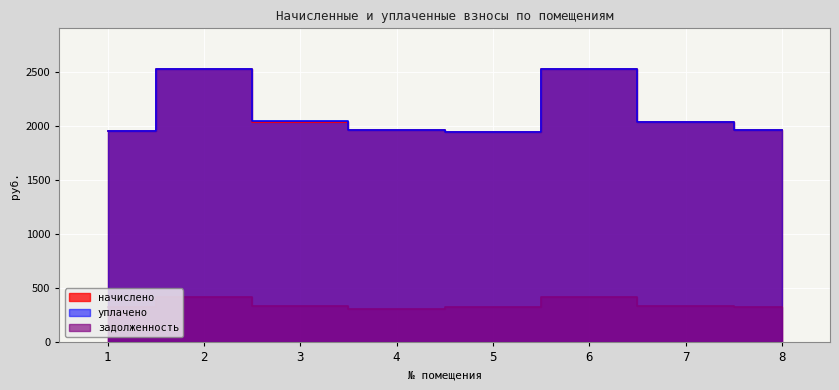

True or false: начислено and уплачено cross at least once.

False